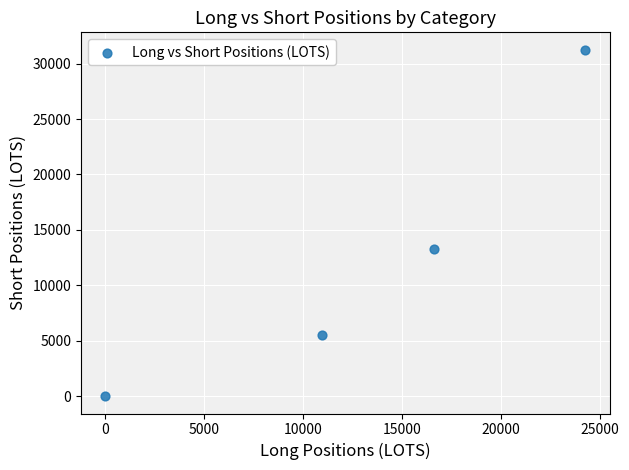

What is the average Y value?

12495.7